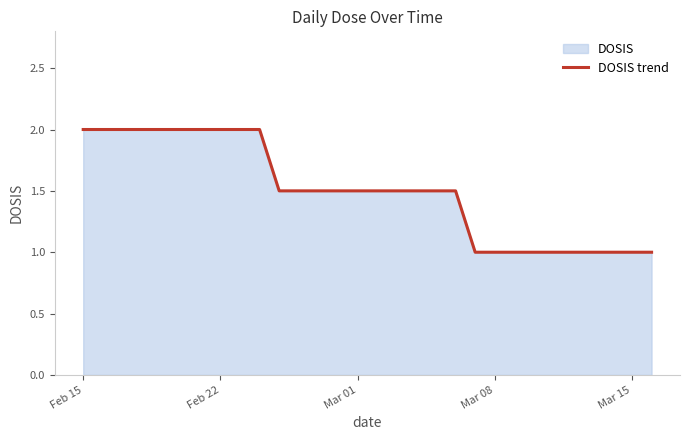

True or false: the data shows 2.0 at Feb 22.

True